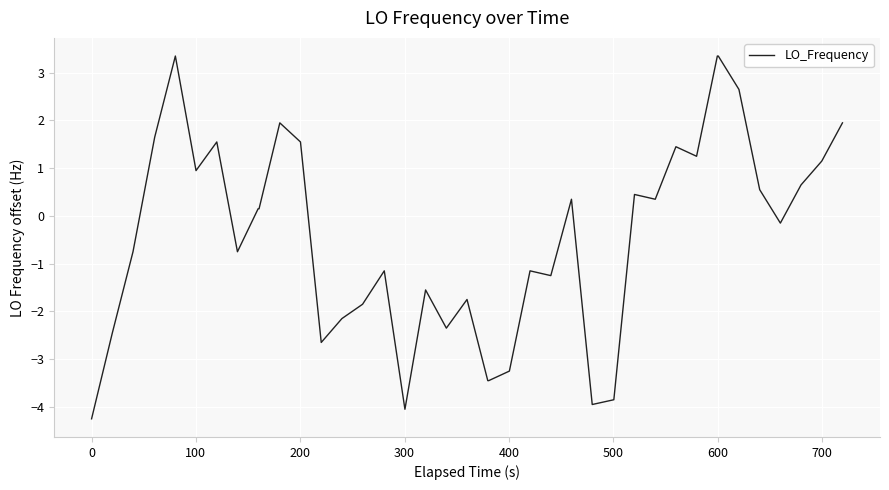

What is the difference between the maximum and minimum values?

7.6